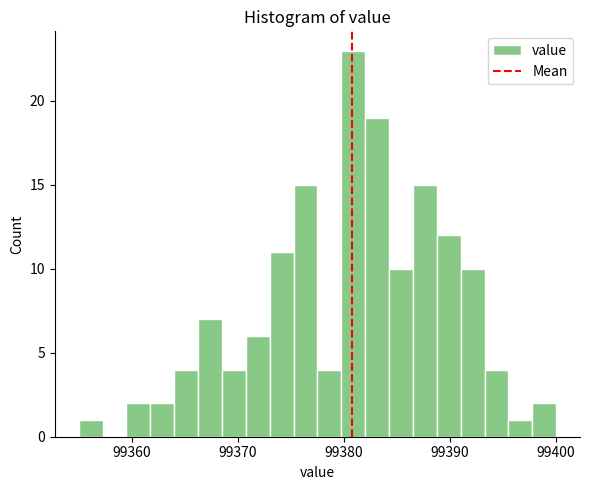

Read against the x-axis, roughly where is the centre of the tallest bar?

99381